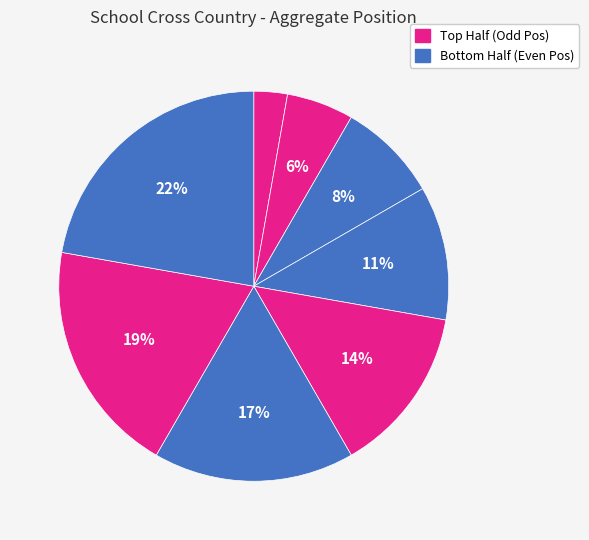

How many segments does this pie chart have?

8